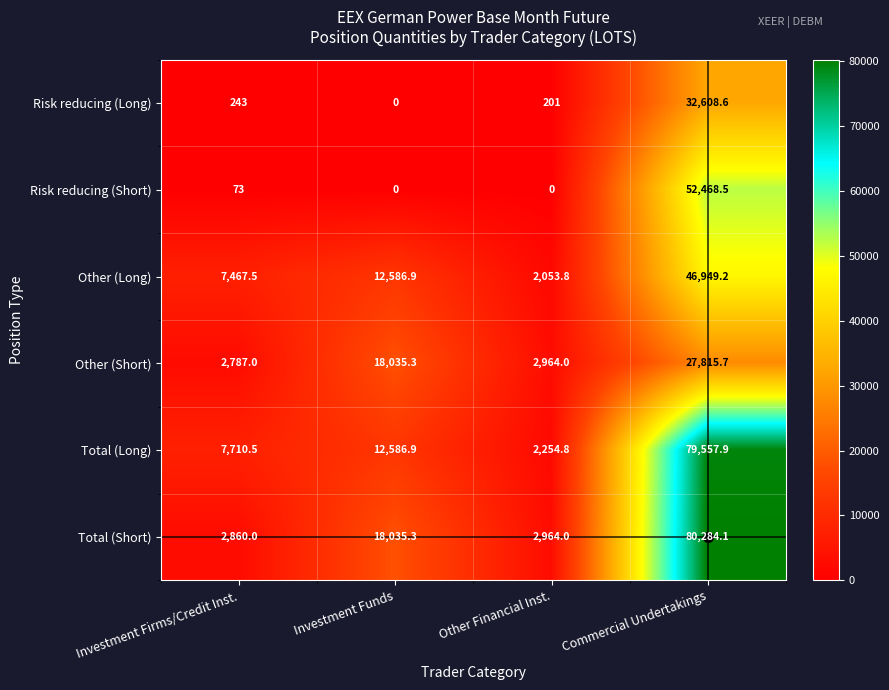

Rank the categories by Total (Short) value from lowest to highest.

Investment Firms/Credit Inst., Other Financial Inst., Investment Funds, Commercial Undertakings